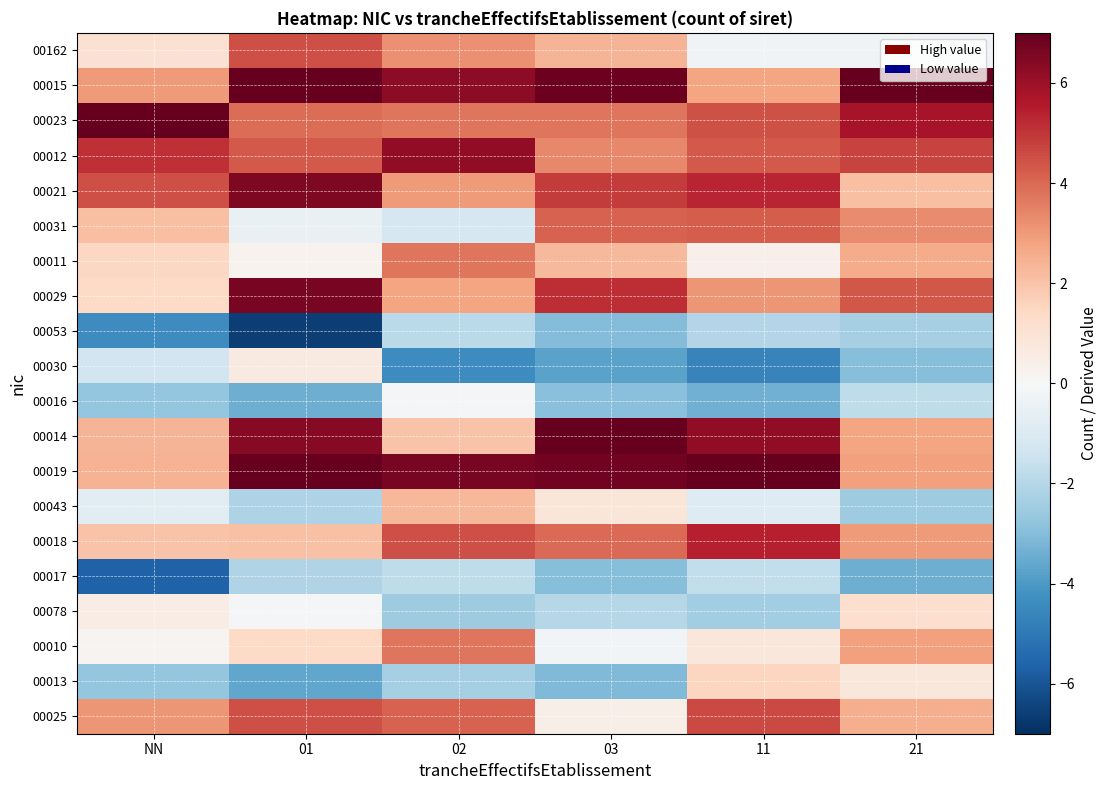

Between NN and 02, which is larger?

02